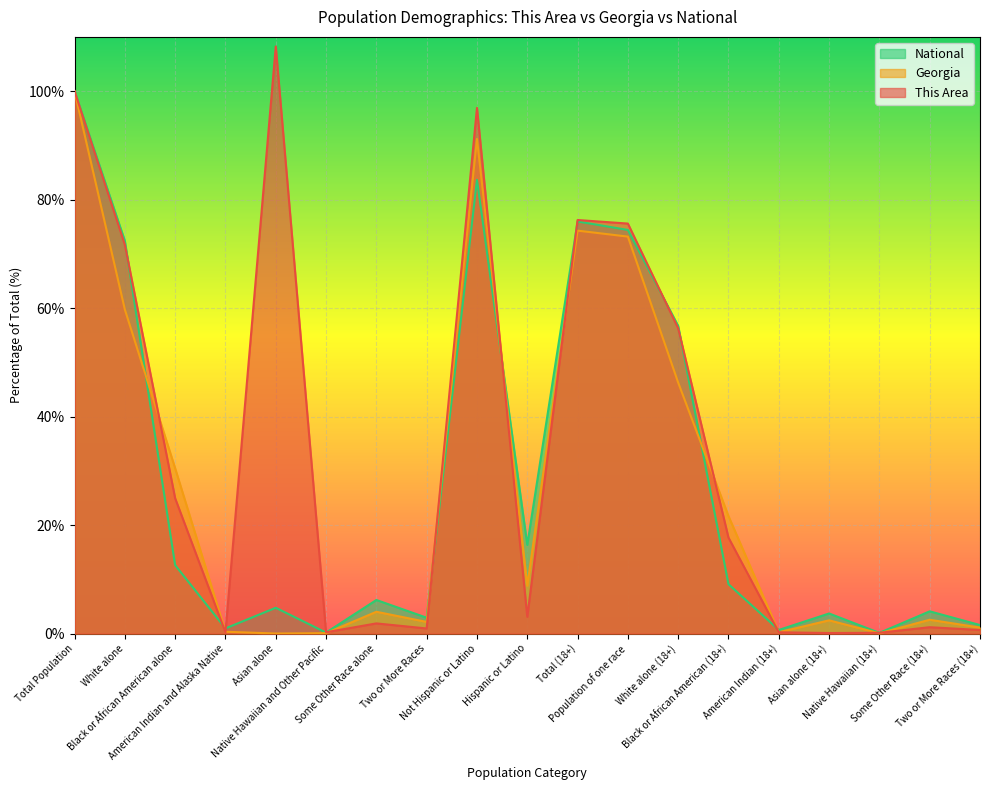

Which series changed the most between Black or African American (18+) and Two or More Races (18+)?

Georgia